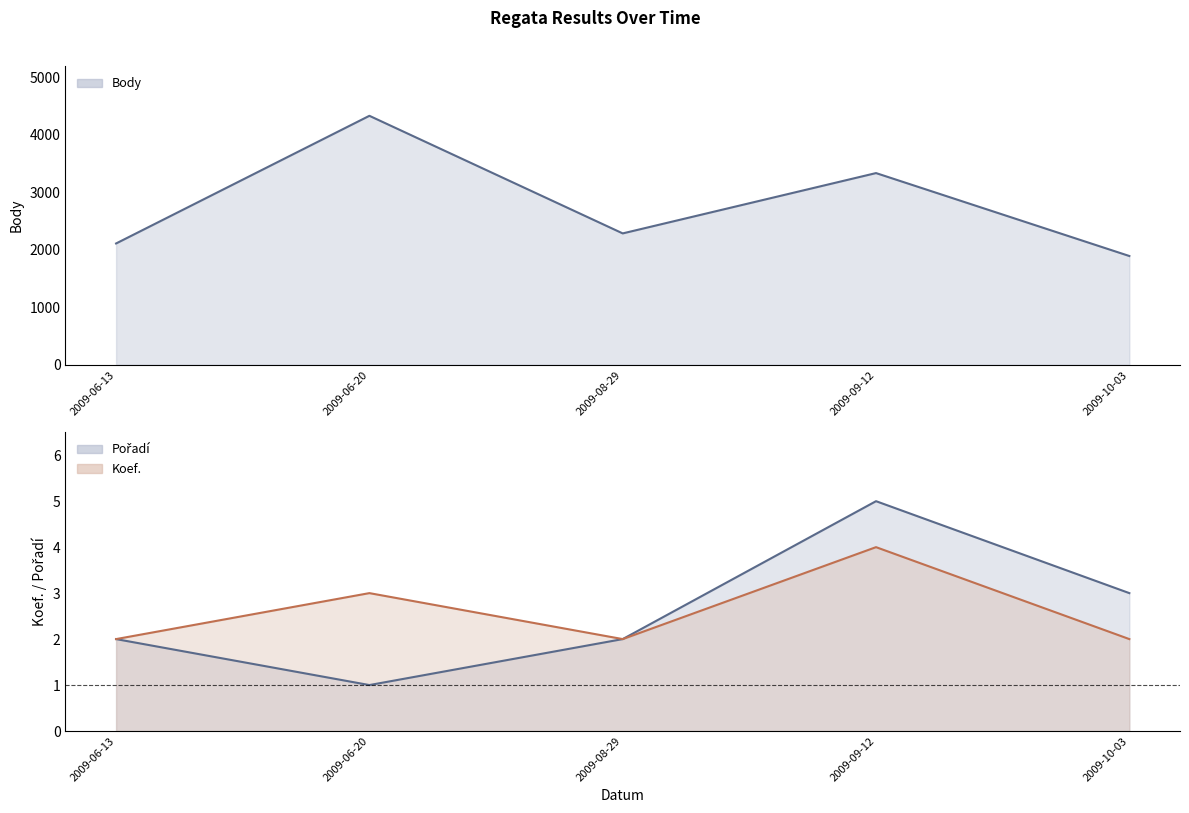

What is the difference between the Body values at 2009-10-03 and 2009-06-13?

218